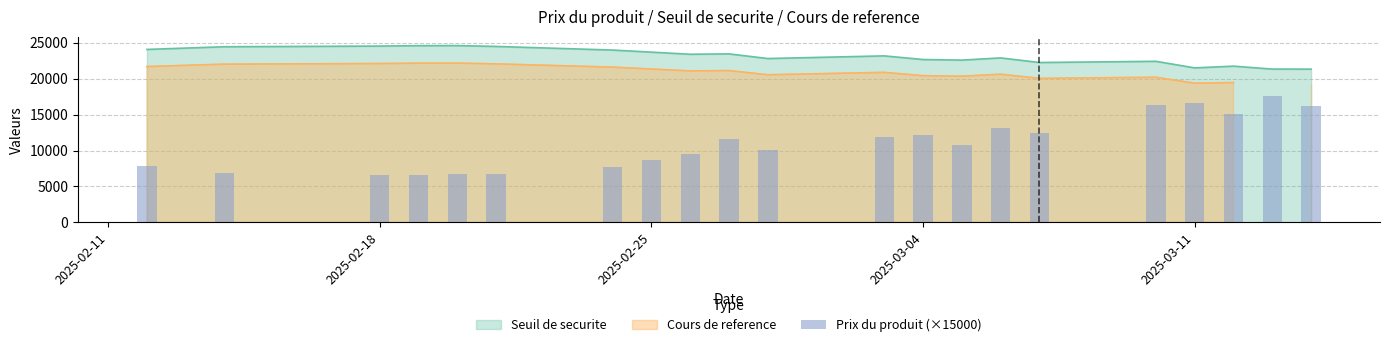

What is the smallest value displayed?

6600.0